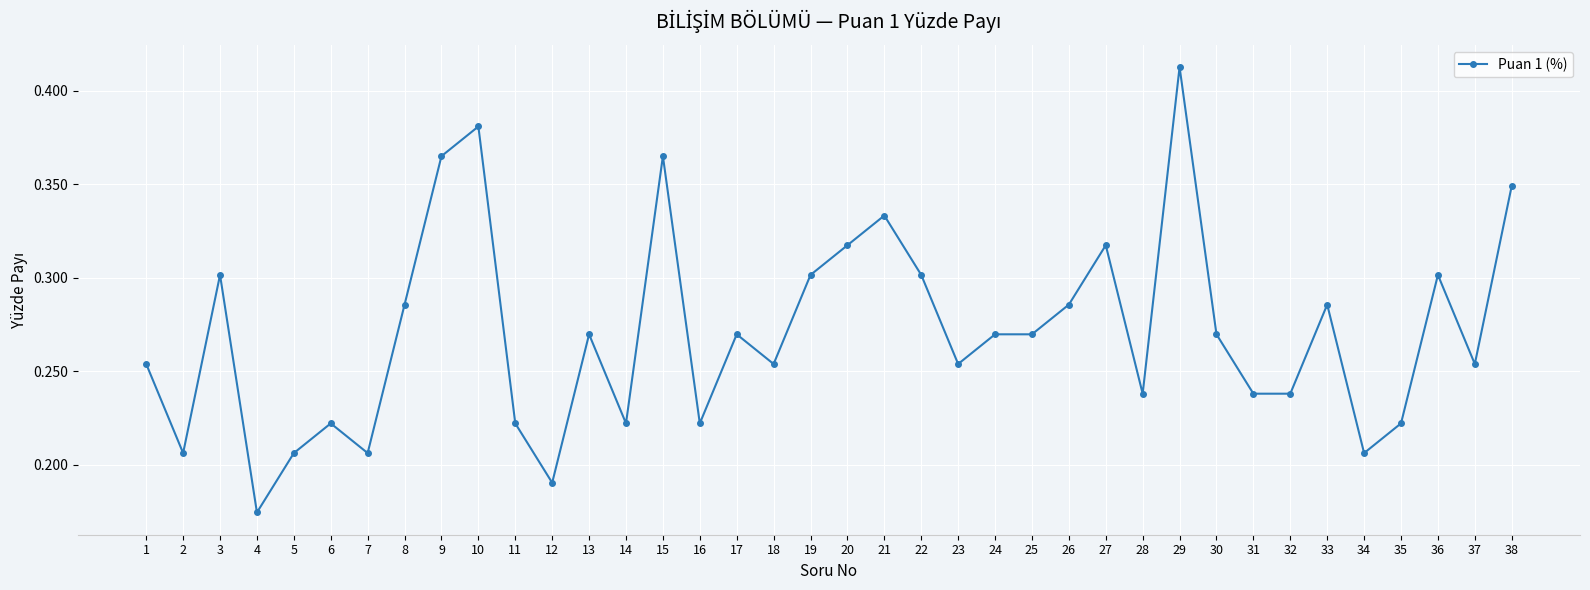

True or false: there are more than 2 points higher than both neighbors.

True